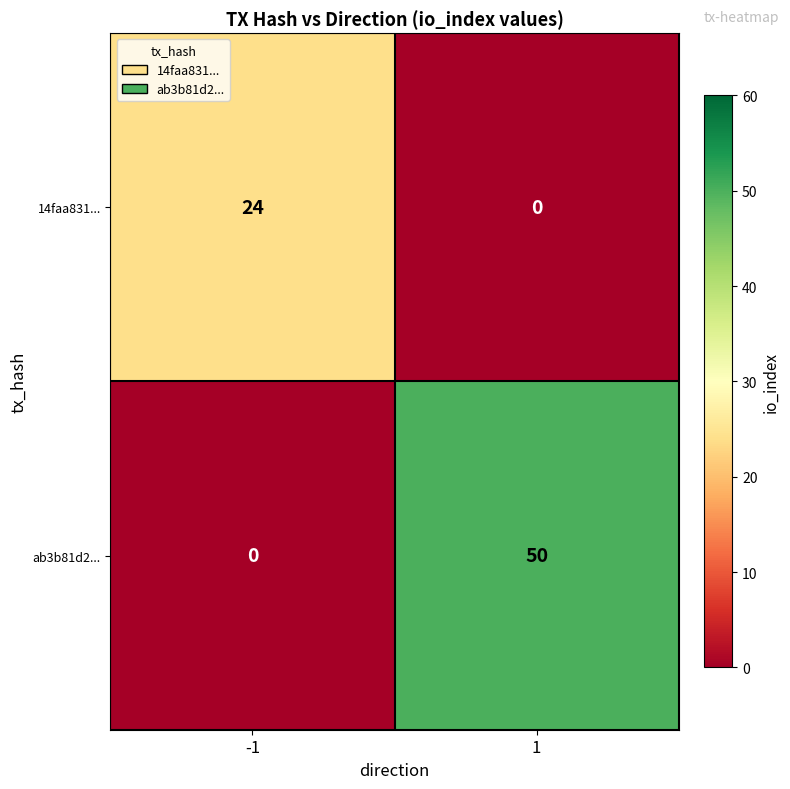

Reading left to right, transcribe all the data shown in this chart.

14faa831...: 24	0
ab3b81d2...: 0	50